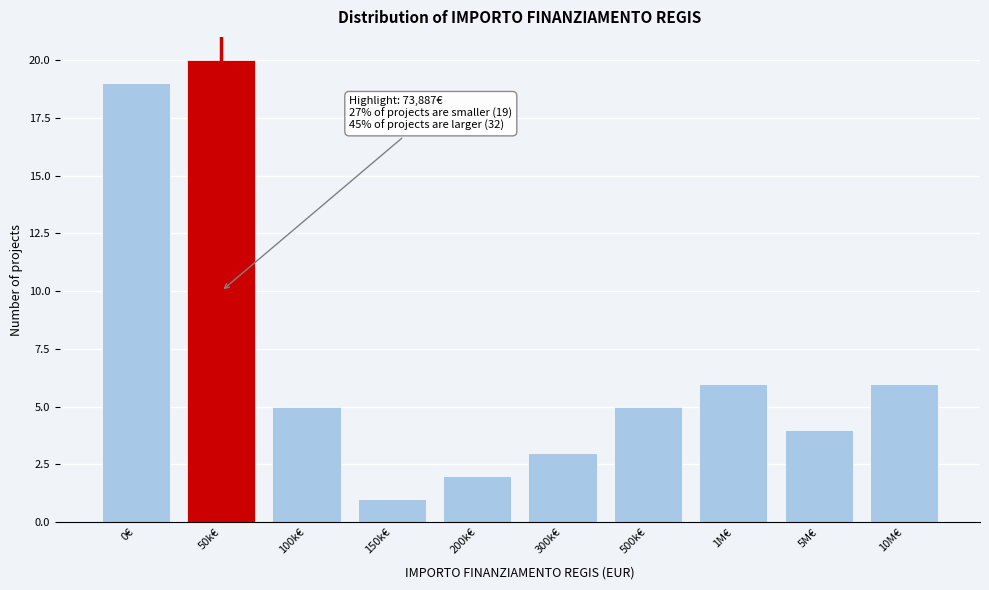

Reading left to right, transcribe all the data shown in this chart.

19	20	5	1	2	3	5	6	4	6